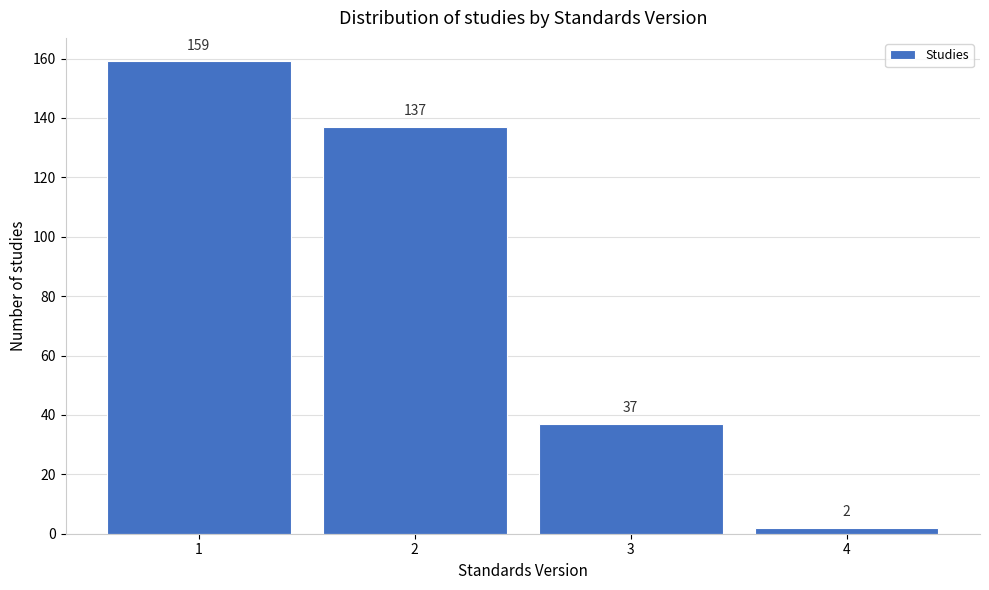

Reading right to left, what are all the values shown in this chart?

2	37	137	159